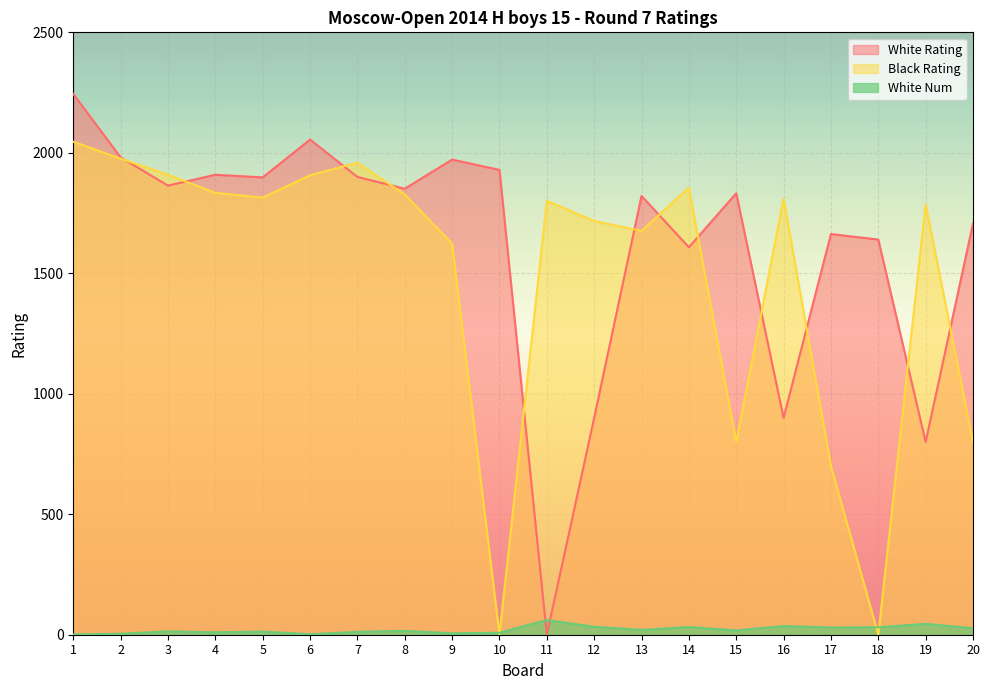

What is the difference between the Black Rating values at 11 and 15?

1001